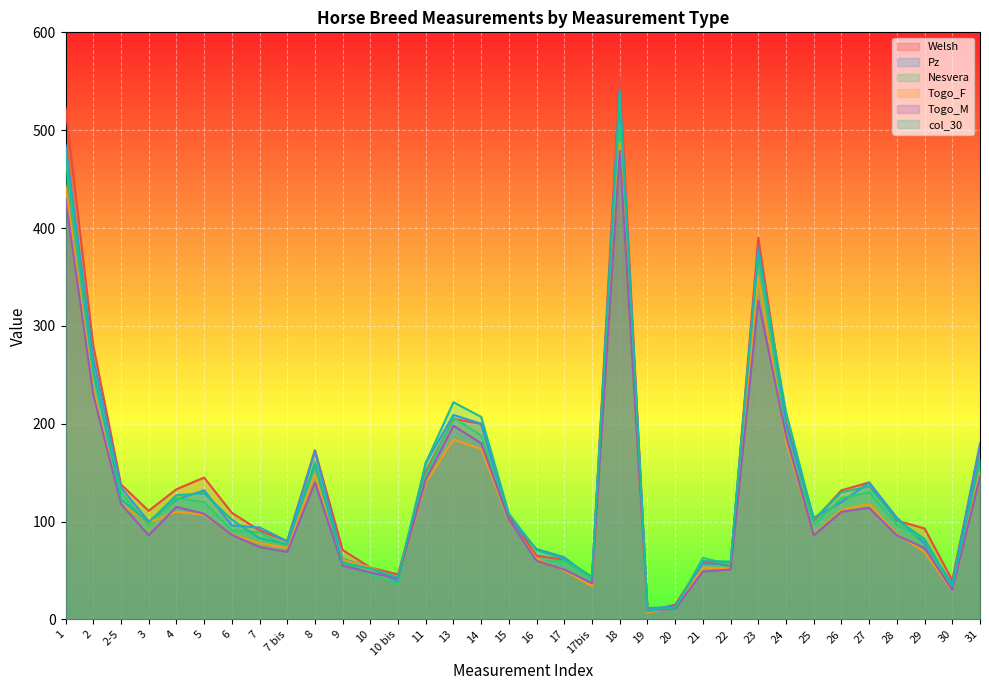

What is the spread (max minus min) of values at 31?

34.0